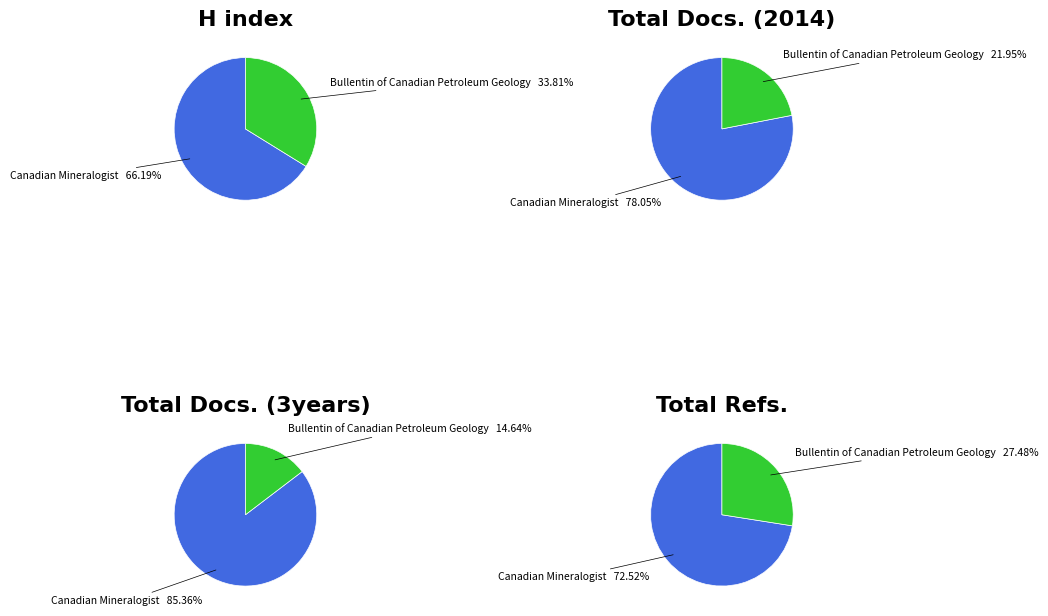

What percentage is the Canadian Mineralogist slice, to the nearest percent?

85%